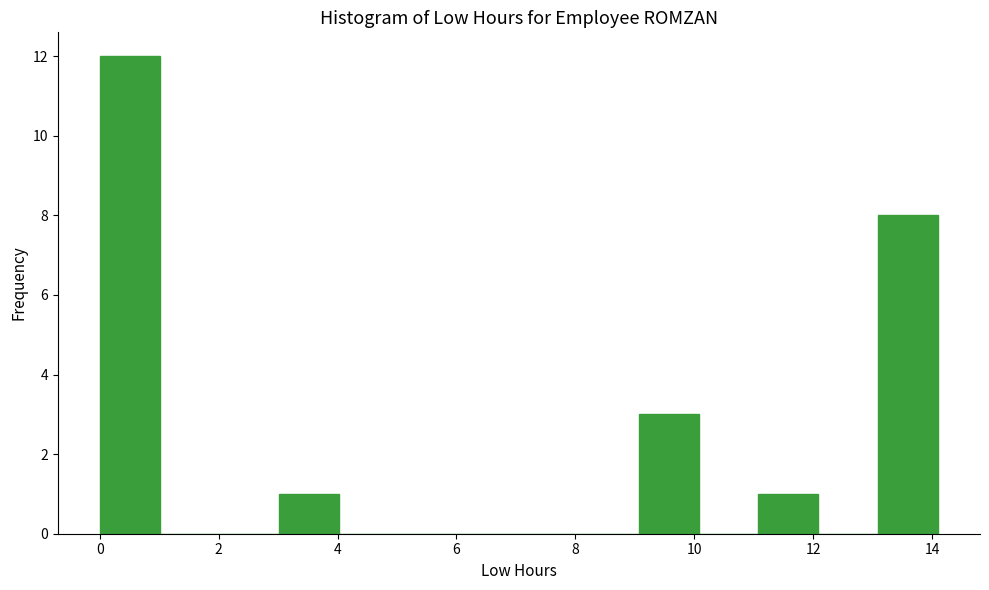

Reading left to right, transcribe this chart: for each bar, give the range it covers on the x-axis and its height. Neither the bar edges nor the heights are printed on the chart, so give them approximately, as read against the axes.

0.0 to 1.0: 12
1.0 to 2.0: 0
2.0 to 3.0: 0
3.0 to 4.0: 1
4.0 to 5.0: 0
5.0 to 6.0: 0
6.0 to 7.0: 0
7.0 to 8.0: 0
8.0 to 9.0: 0
9.0 to 10.0: 3
10.0 to 11.0: 0
11.0 to 12.0: 1
12.0 to 13.0: 0
13.0 to 14.2: 8